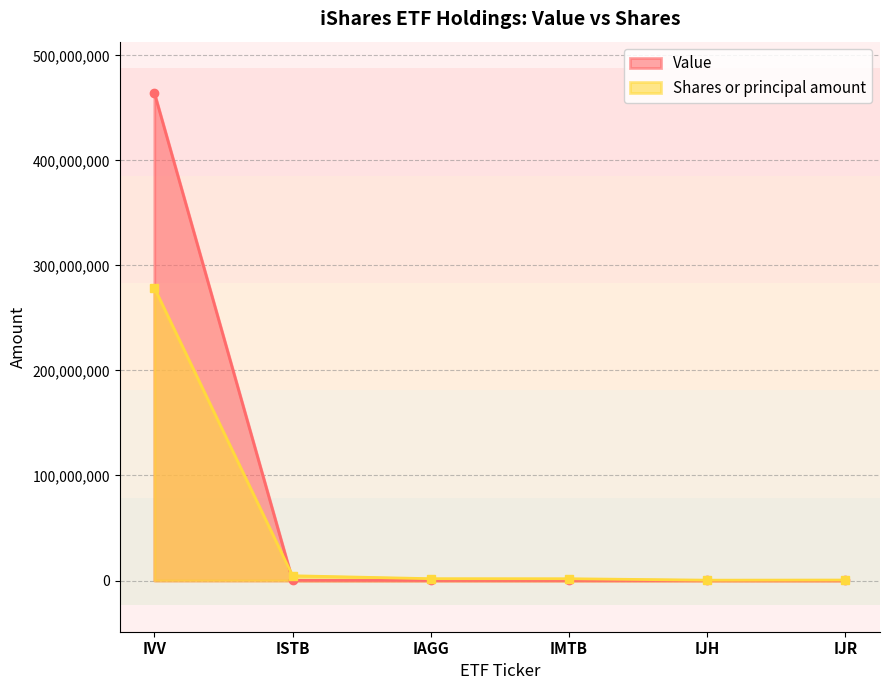

What are all the series names shown in the legend?

Value, Shares or principal amount